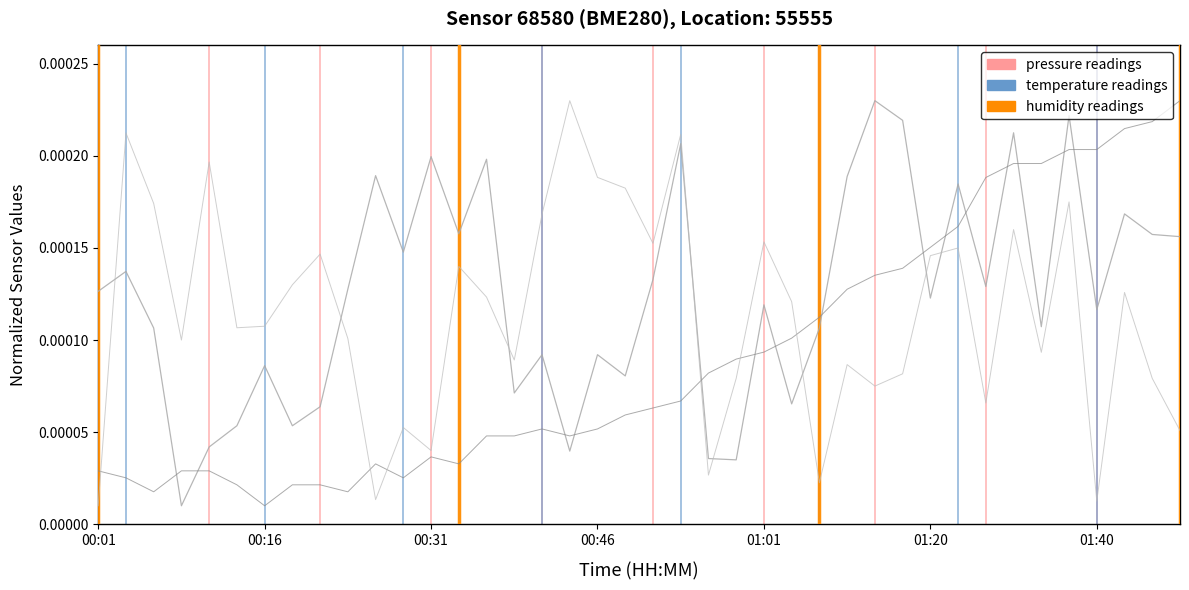

How many distinct data groups are displayed?

3